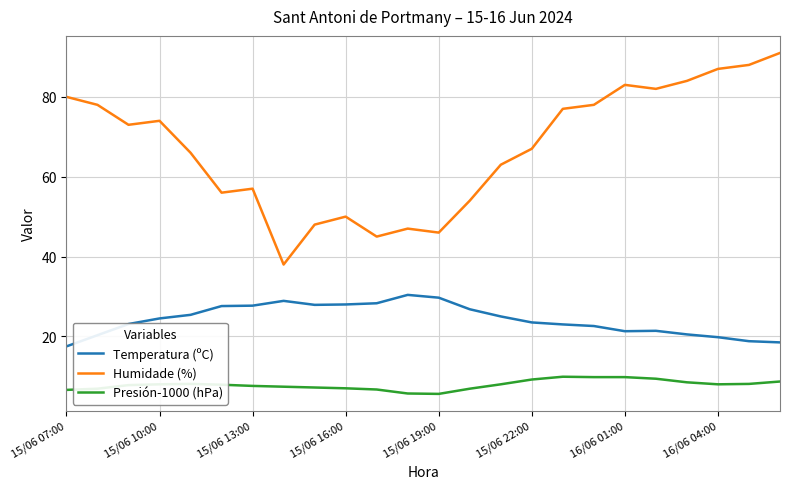

Which series has the widest spread of values?

Humidade (%)